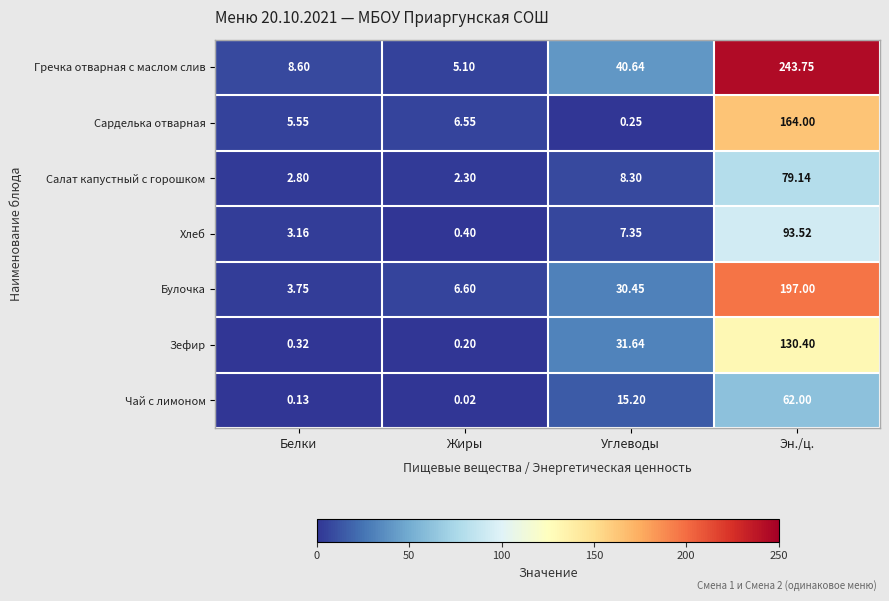

Which category has the highest value across all series?

Эн./ц.